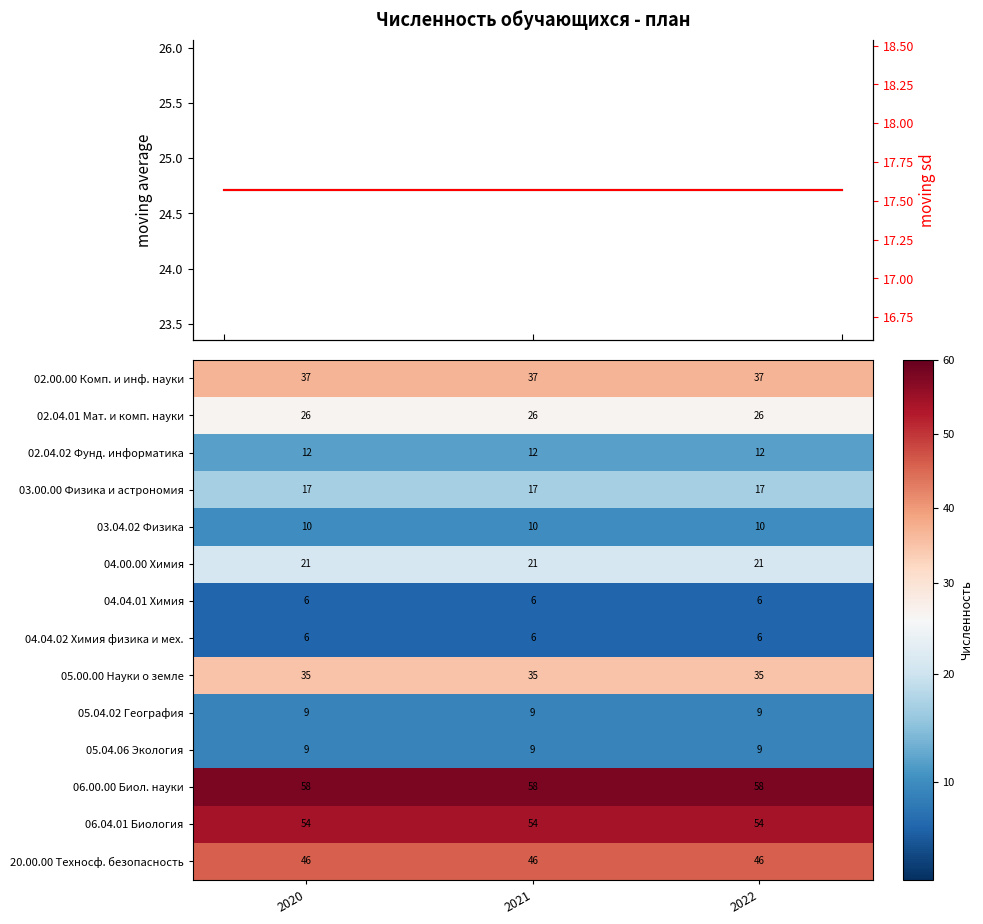

What is the difference between the highest and lowest values at 2021?

52.0